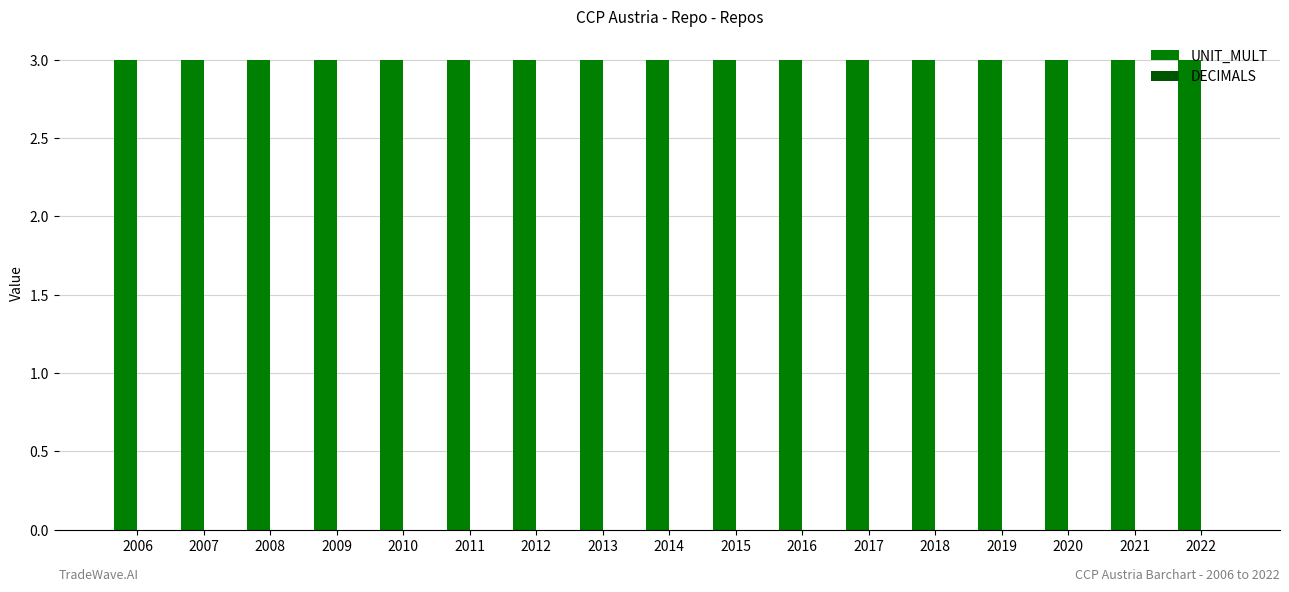

Is it true that DECIMALS equals 0 at 2021?

True